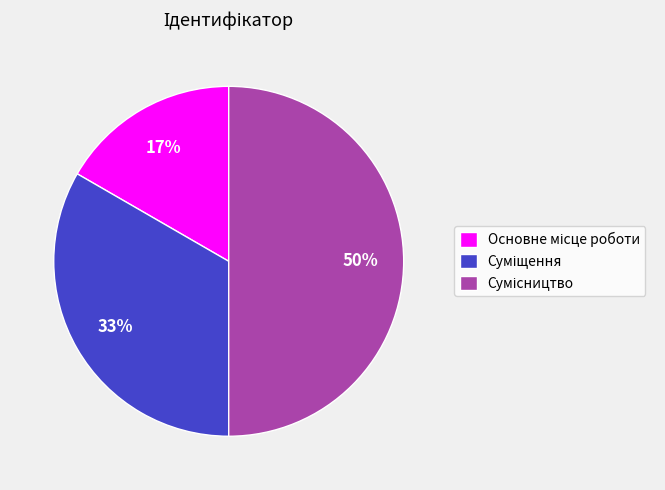

Count the number of slices in the pie.

3